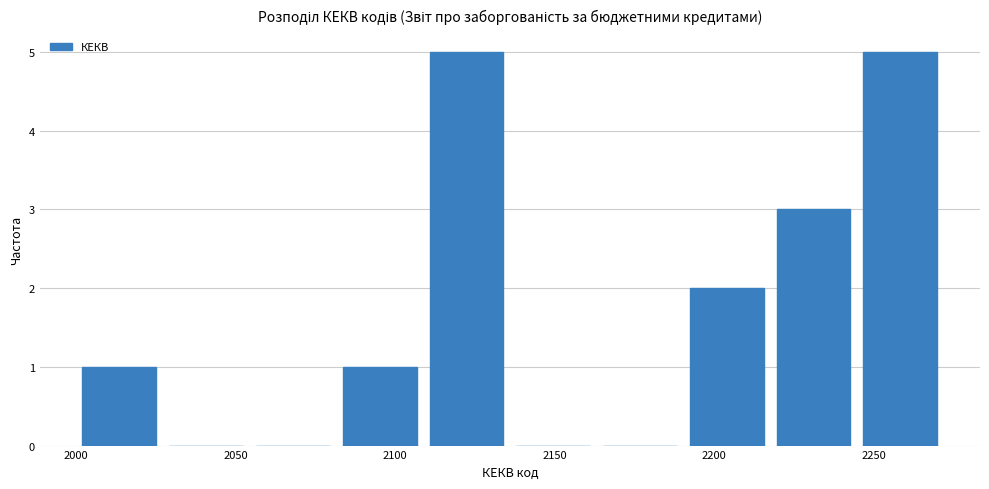

How tall is the bar that spans 2110 to 2135 on the x-axis? Neither the bar edges nor the heights are printed on the chart, so give them approximately, as read against the axes.

5